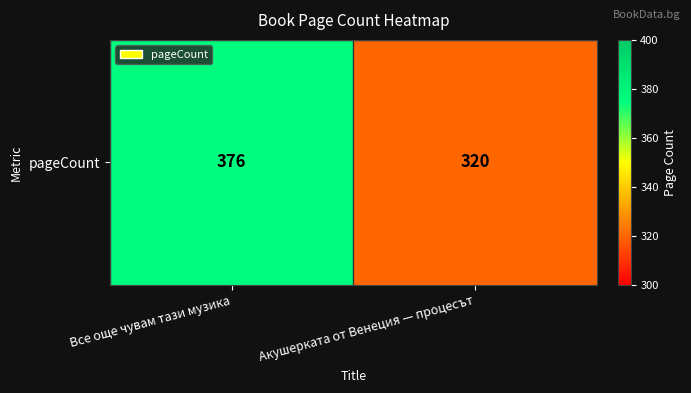

What is the greatest value displayed?

376